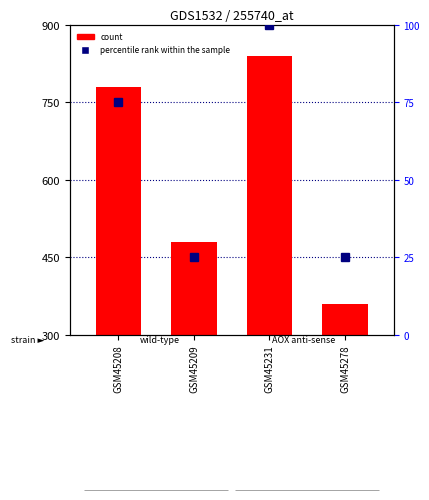

How many bars are there in each group?

2